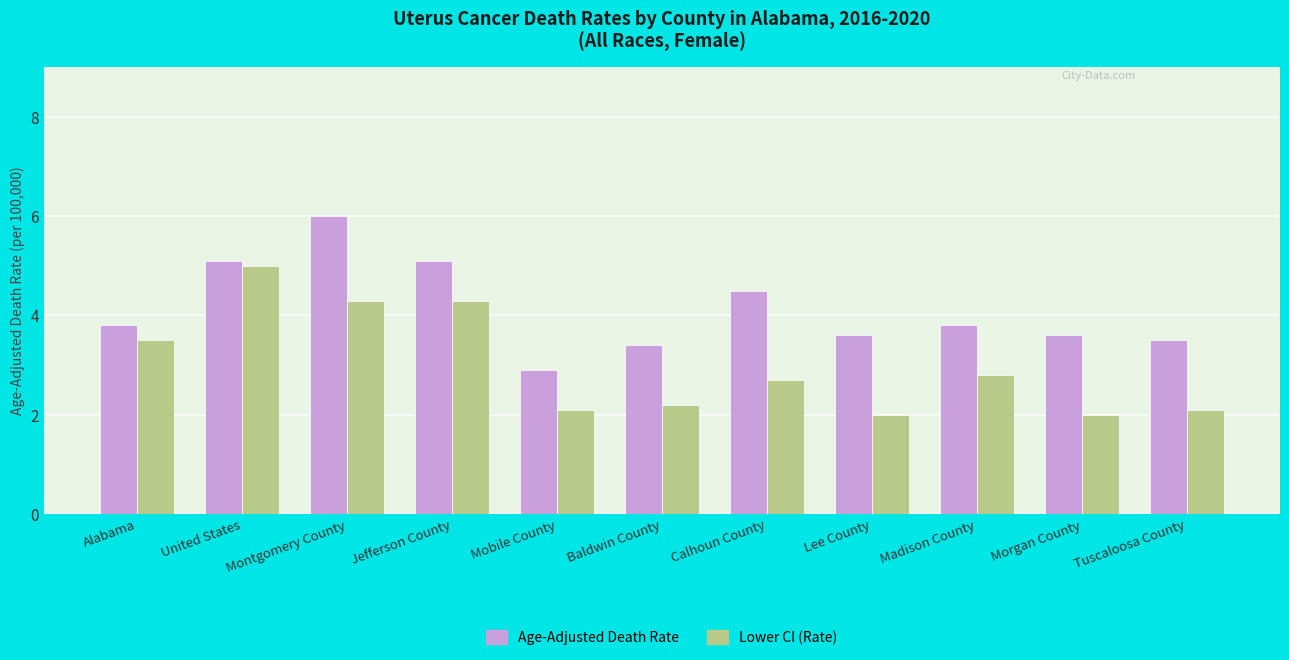

What is the difference between the maximum and minimum values in the Age-Adjusted Death Rate series?

3.1